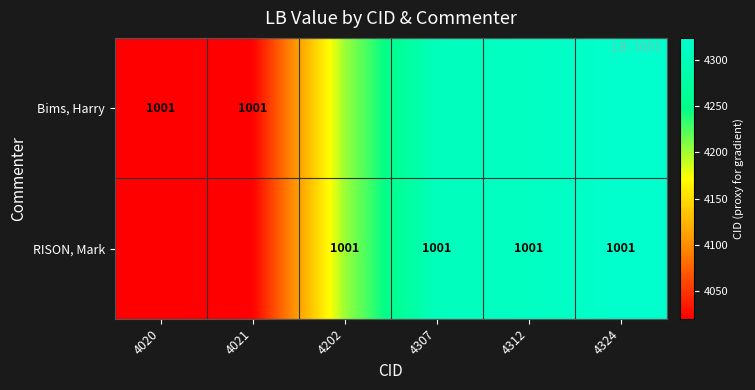

Is it true that RISON, Mark equals 474 at 4324?

False